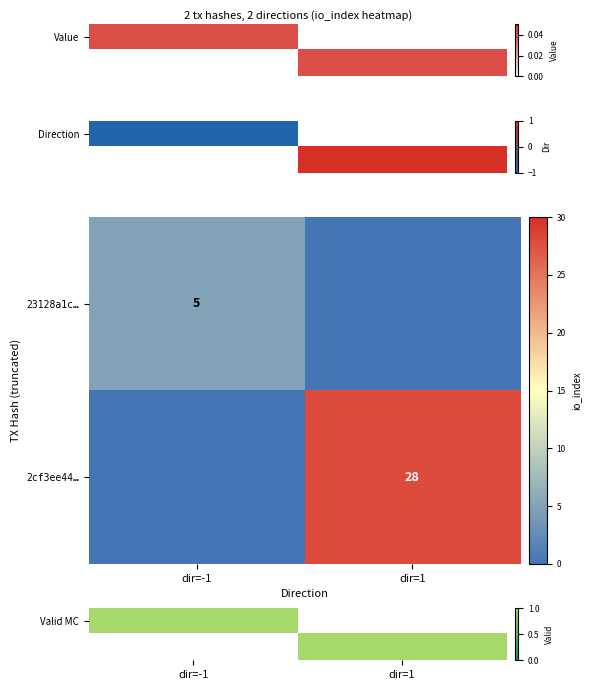

What is the minimum value shown in the chart?

-1